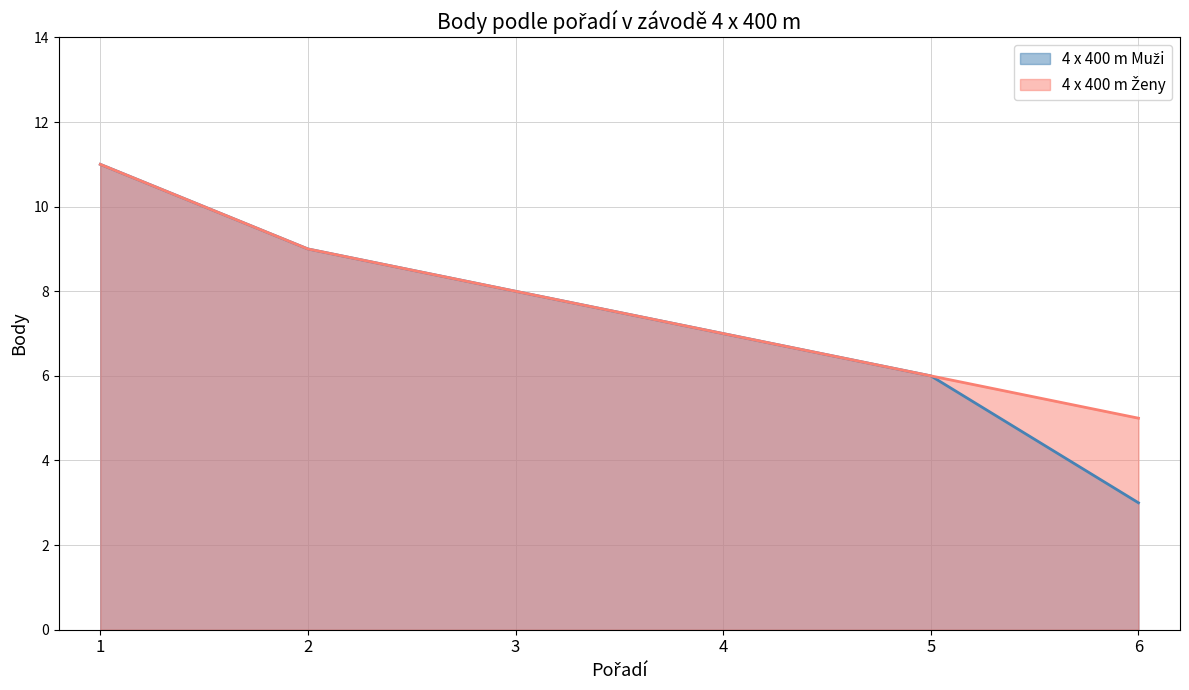

At 4, list the series in order from smallest to largest.

4 x 400 m Muži, 4 x 400 m Ženy